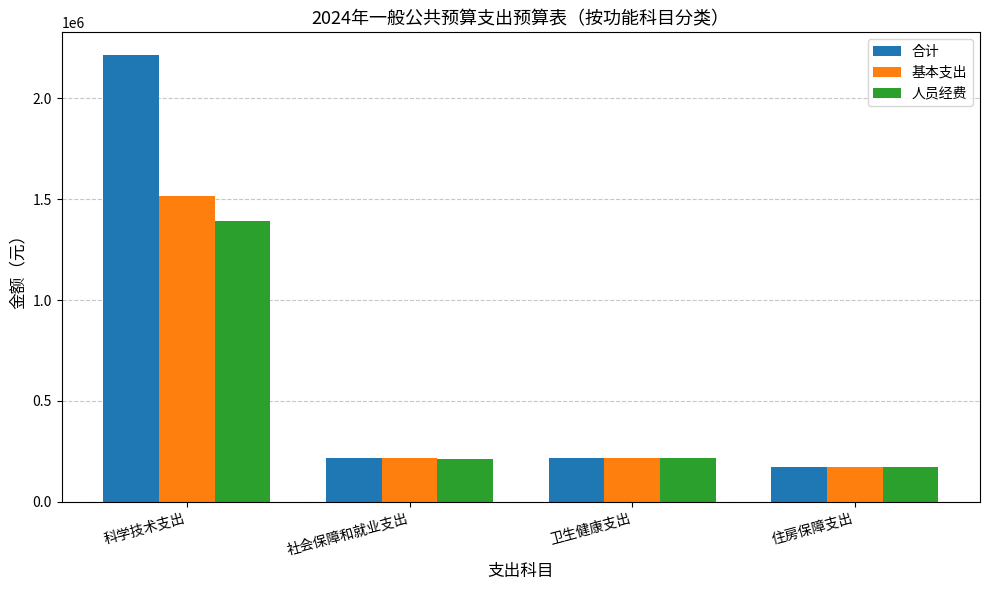

What position from the right is 科学技术支出?

4